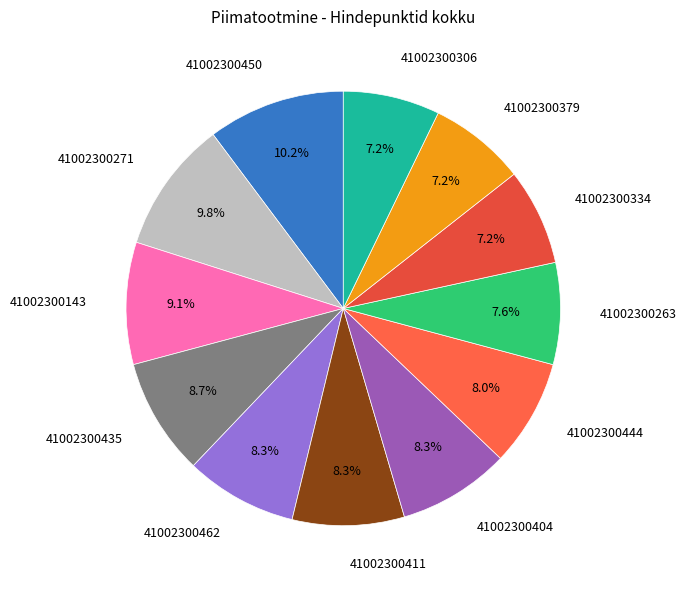

True or false: 41002300411 accounts for 8% of the total.

True